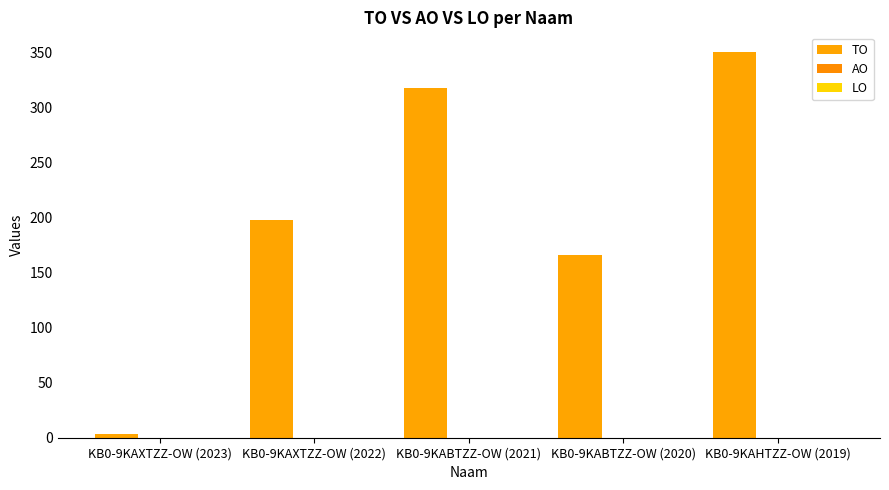

Count the number of categories in the chart.

5